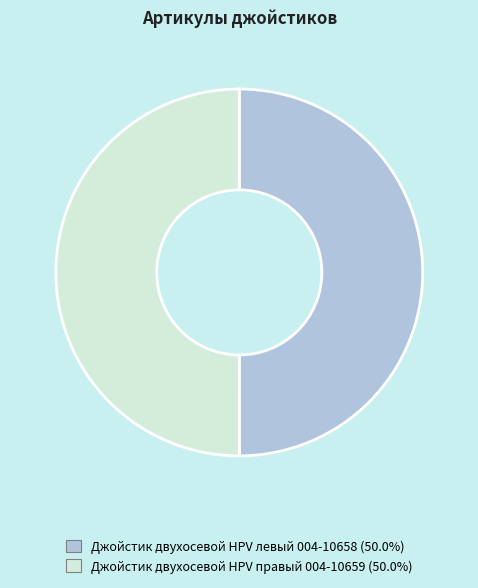

Approximately how many times larger is the value at Джойстик двухосевой HPV правый 004-10659 compared to Джойстик двухосевой HPV левый 004-10658?

1.0